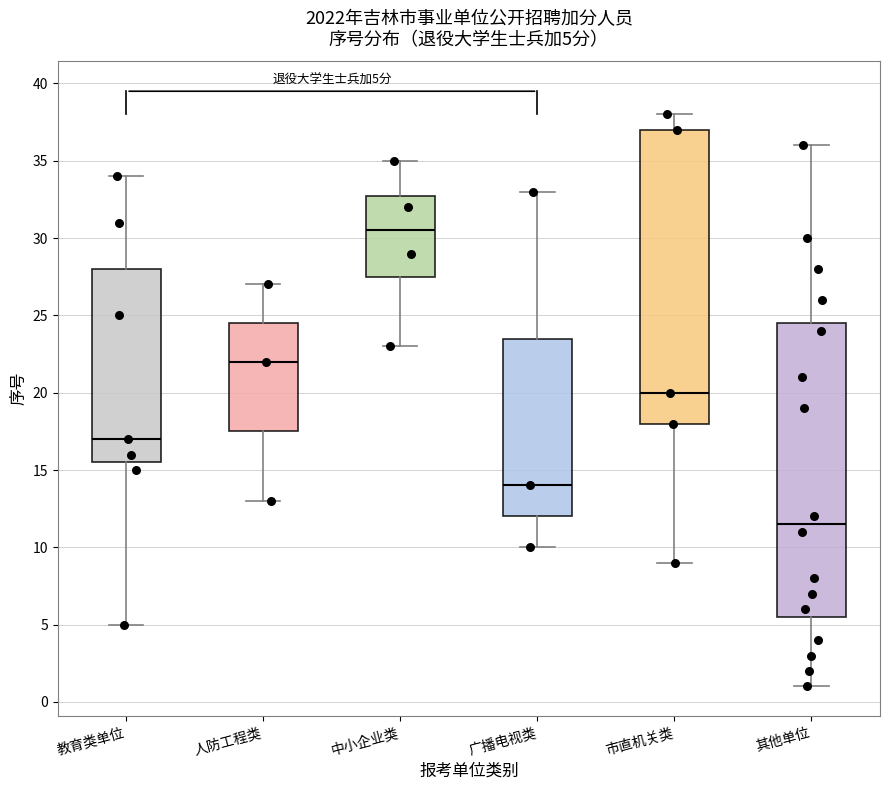

Which box's median line is the lowest?

其他单位